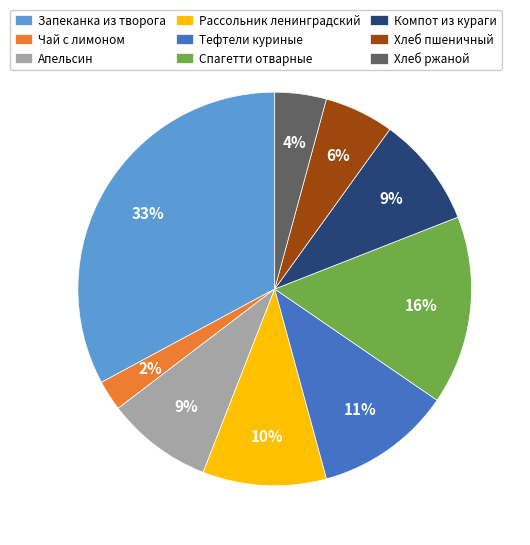

Which slice is the largest?

Запеканка из творога